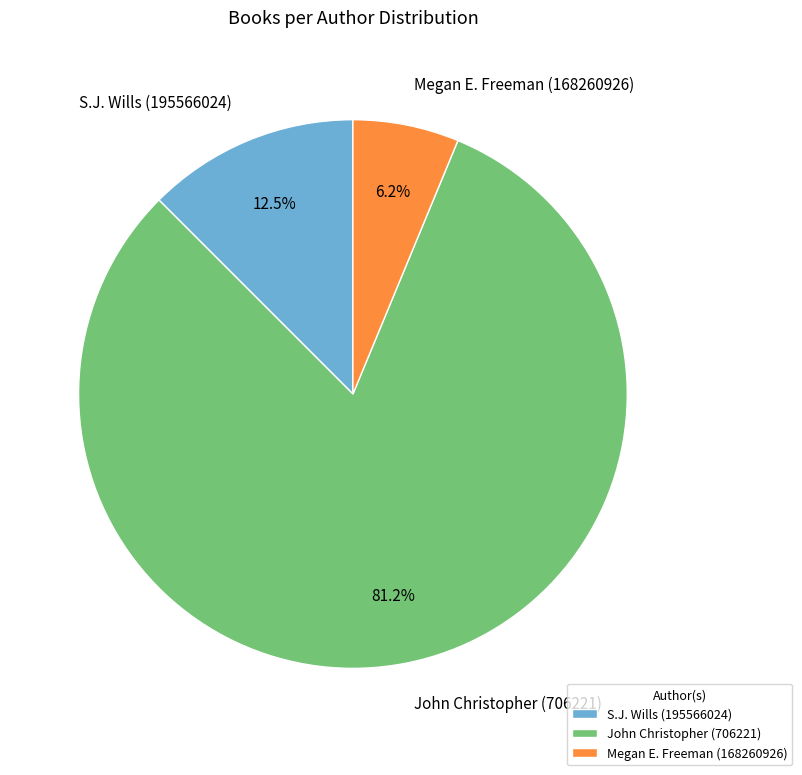

Which has a higher value, John Christopher (706221) or S.J. Wills (195566024)?

John Christopher (706221)